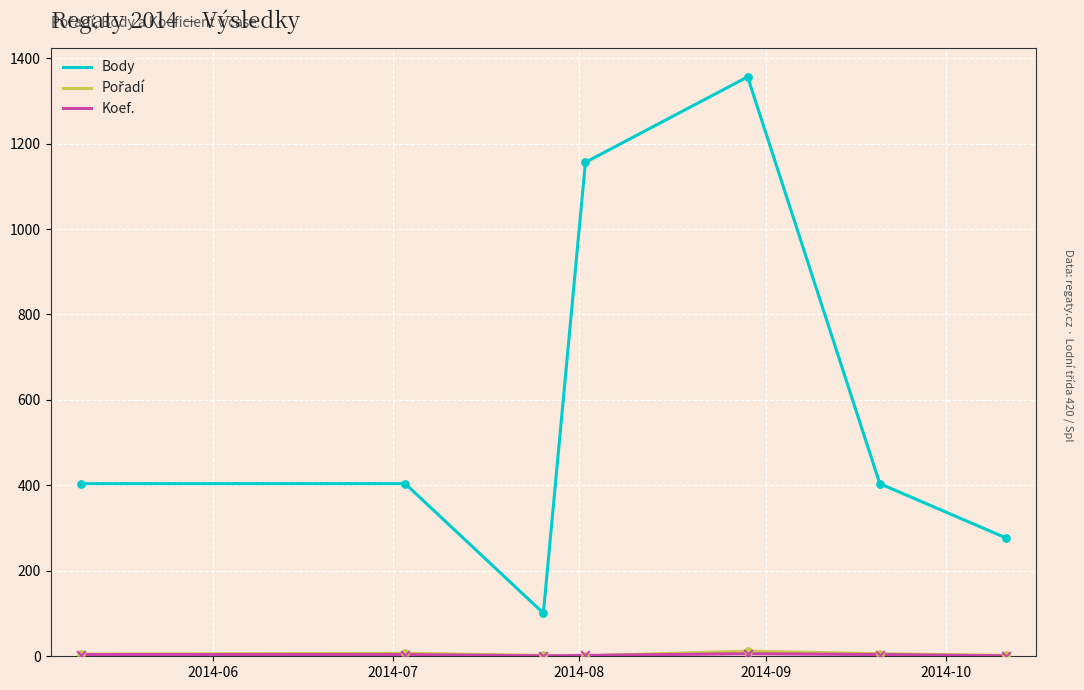

Which series has the largest total across all categories?

Body